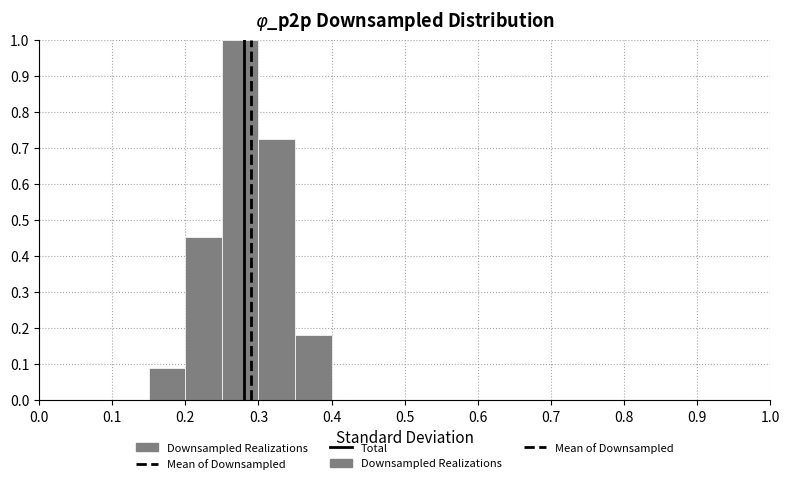

Reading left to right, transcribe this chart: for each bar, give the range it covers on the x-axis and its height. The values are not printed on the chart, so give them approximately, as read against the axis.

0.00 to 0.05: 0
0.05 to 0.10: 0
0.10 to 0.15: 0
0.15 to 0.20: 0.09
0.20 to 0.25: 0.45
0.25 to 0.30: 1.00
0.30 to 0.35: 0.73
0.35 to 0.40: 0.18
0.40 to 0.45: 0
0.45 to 0.50: 0
0.50 to 0.55: 0
0.55 to 0.60: 0
0.60 to 0.65: 0
0.65 to 0.70: 0
0.70 to 0.75: 0
0.75 to 0.80: 0
0.80 to 0.85: 0
0.85 to 0.90: 0
0.90 to 0.95: 0
0.95 to 1.00: 0